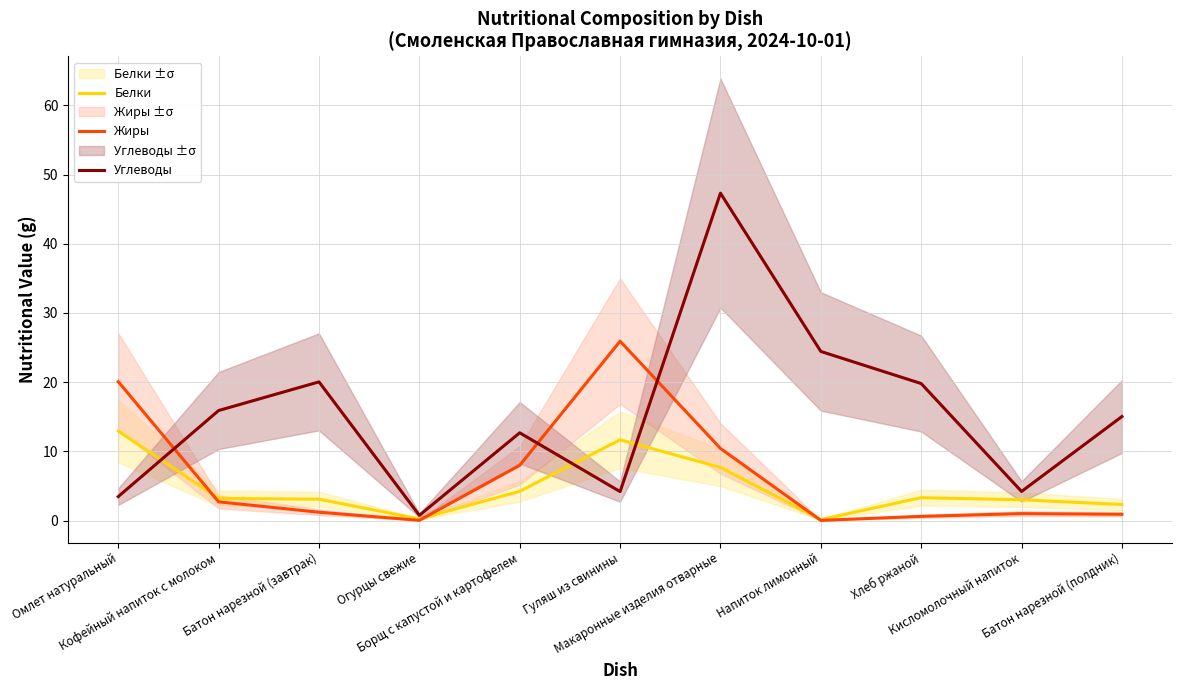

What is the value of the Белки point at the 5th from the left?

4.2